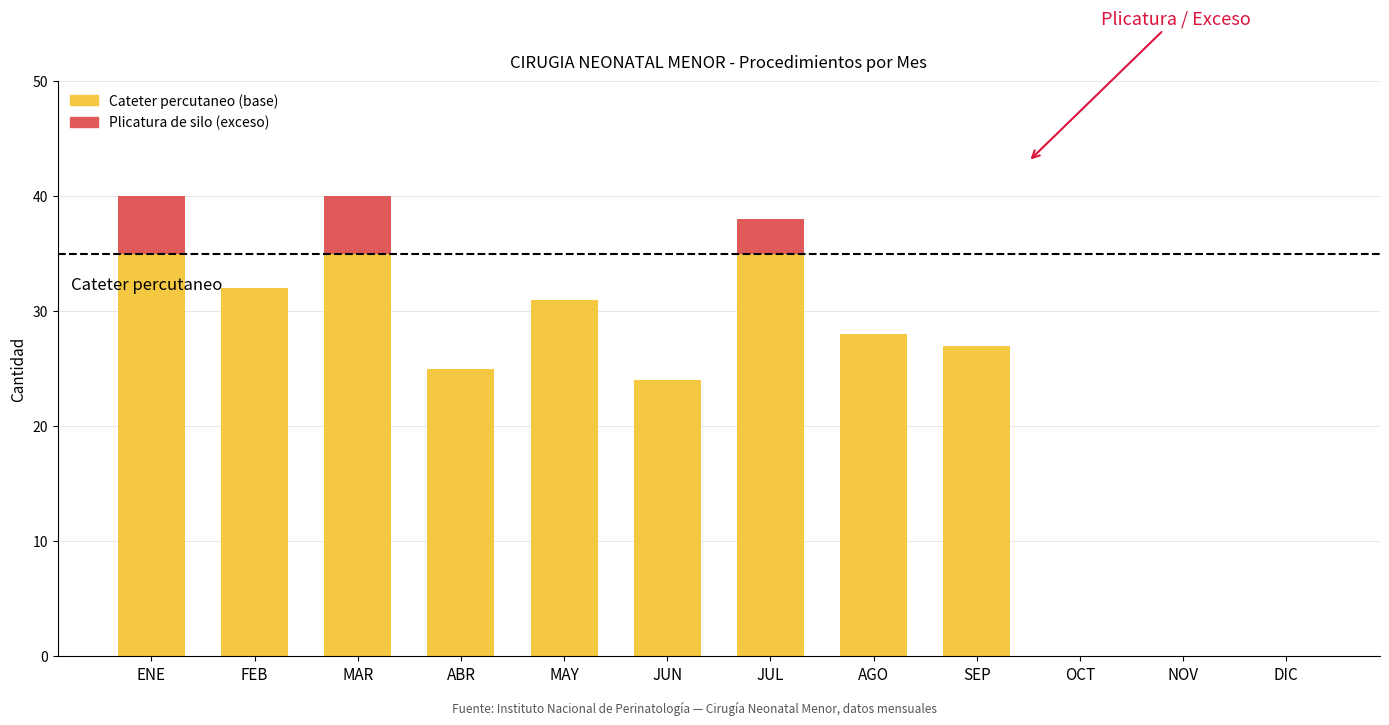

What is the total value across all series at ABR?

25